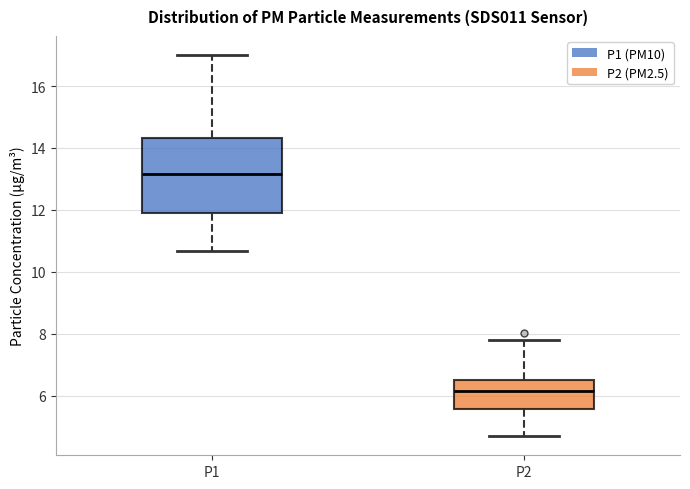

Which box has the lowest median line?

P2